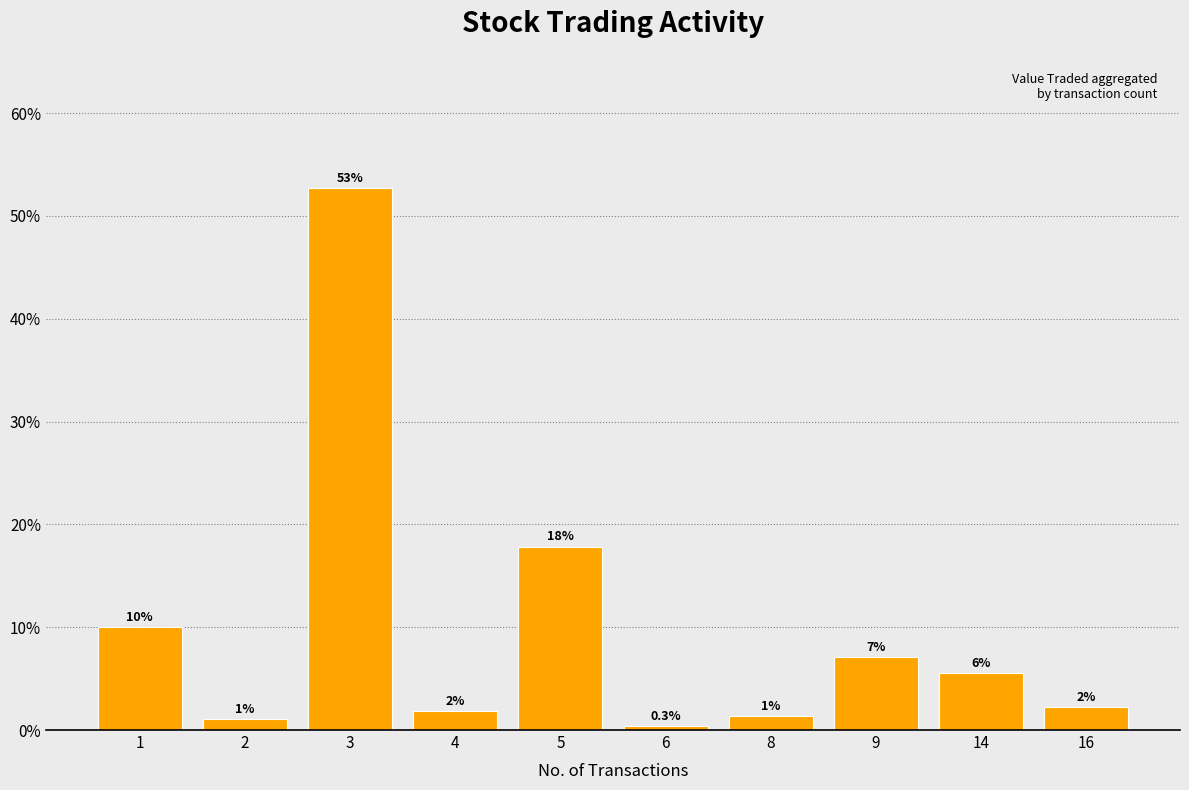

What is the maximum value shown in the chart?

52.7